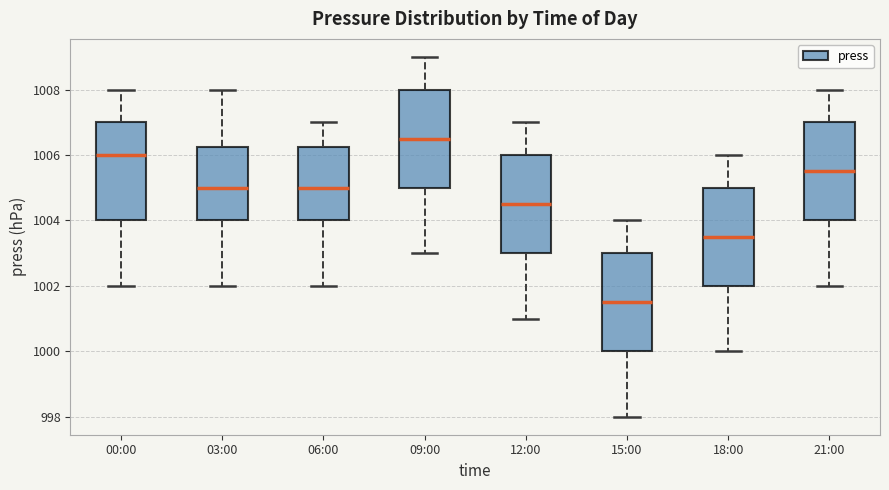

Reading left to right, read every box against the y-axis: the position of its median line, the range the box covers, and the ends of its whiskers. The values are not printed on the chart, so give them approximately, as read against the axis.

00:00: median 1006.0, box 1004.0 to 1007.0, whiskers 1002.0 to 1008.0
03:00: median 1005.0, box 1004.0 to 1006.2, whiskers 1002.0 to 1008.0
06:00: median 1005.0, box 1004.0 to 1006.2, whiskers 1002.0 to 1007.0
09:00: median 1006.6, box 1005.0 to 1008.0, whiskers 1003.0 to 1009.0
12:00: median 1004.6, box 1003.0 to 1006.0, whiskers 1001.0 to 1007.0
15:00: median 1001.6, box 1000.0 to 1003.0, whiskers 998.0 to 1004.0
18:00: median 1003.6, box 1002.0 to 1005.0, whiskers 1000.0 to 1006.0
21:00: median 1005.6, box 1004.0 to 1007.0, whiskers 1002.0 to 1008.0